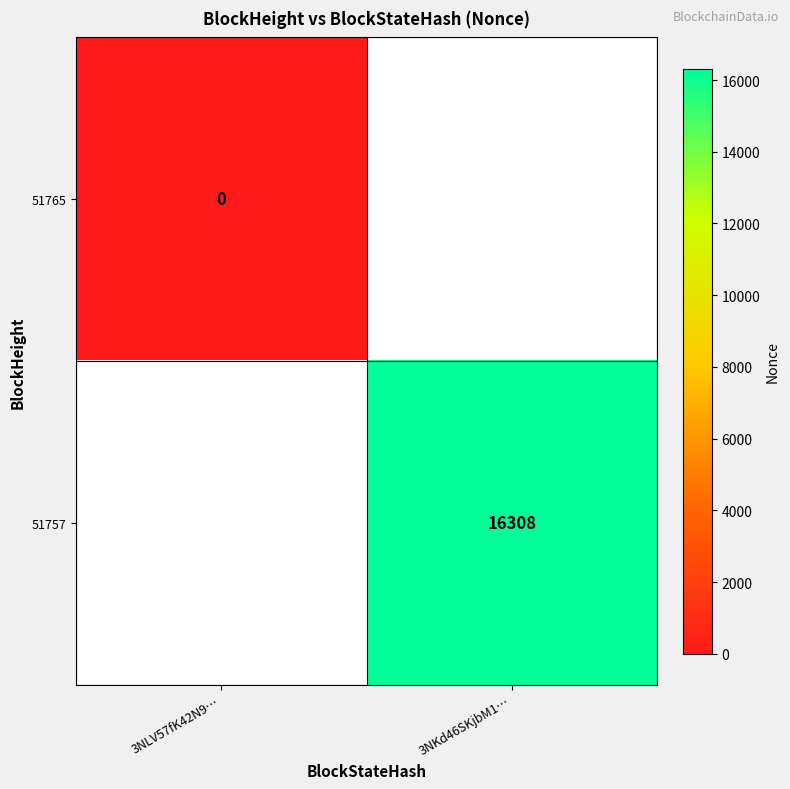

Is it true that 51757 equals 16308 at 3NKd46SKjbM1…?

True